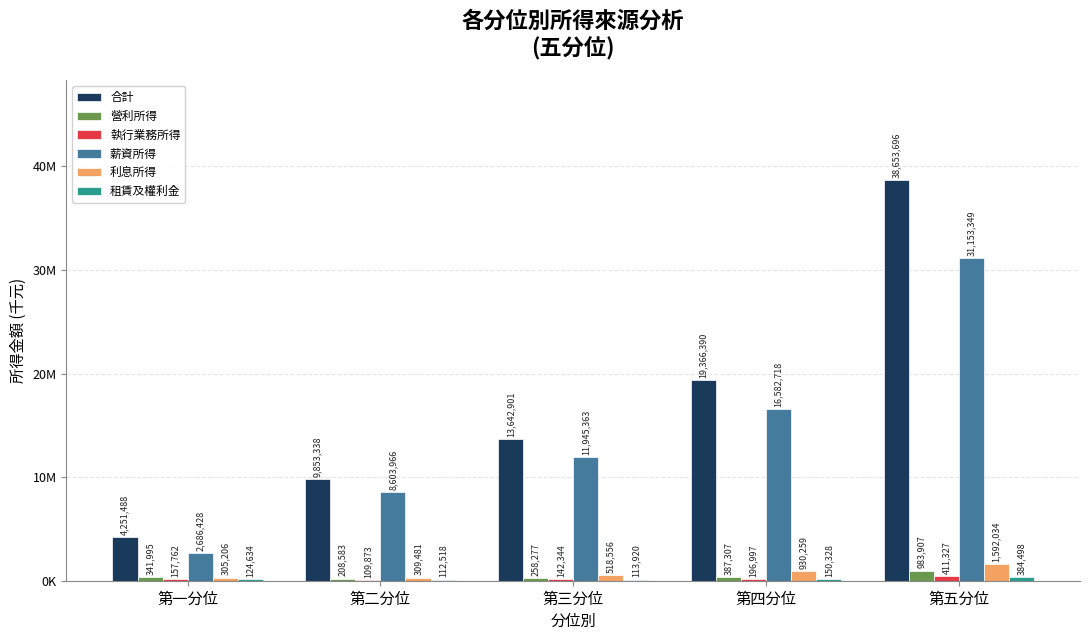

Between 第二分位 and 第四分位, which series saw the biggest shift?

合計